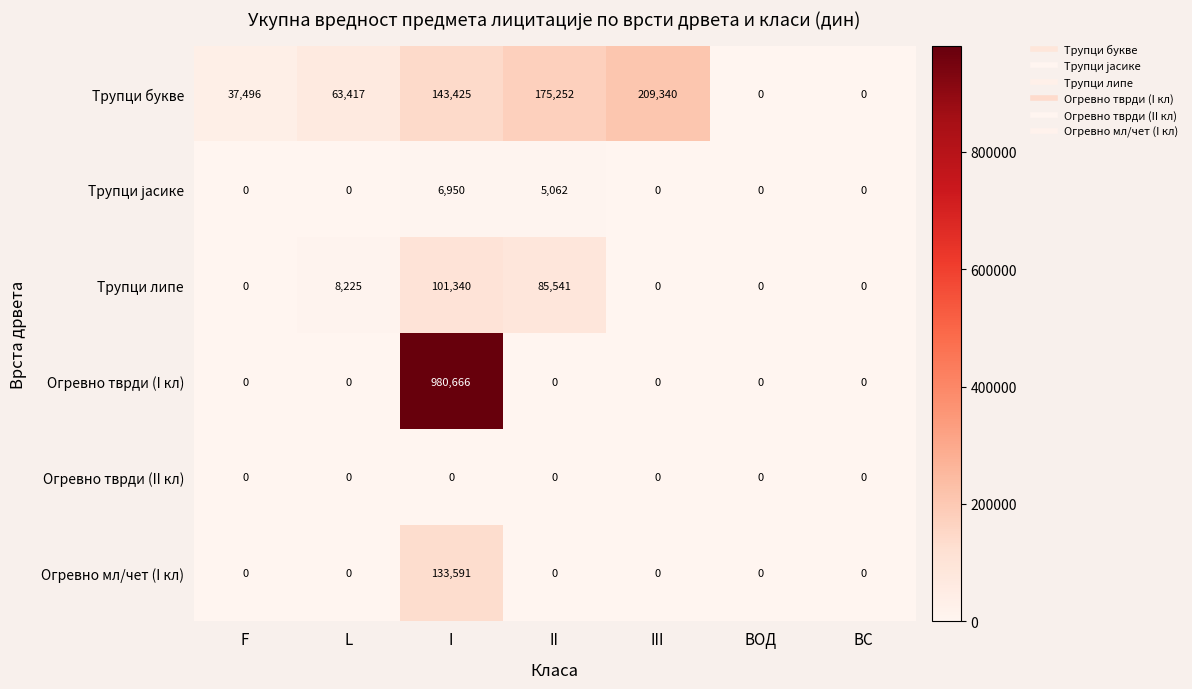

At which label does Огревно мл/чет (I кл) reach its peak?

I